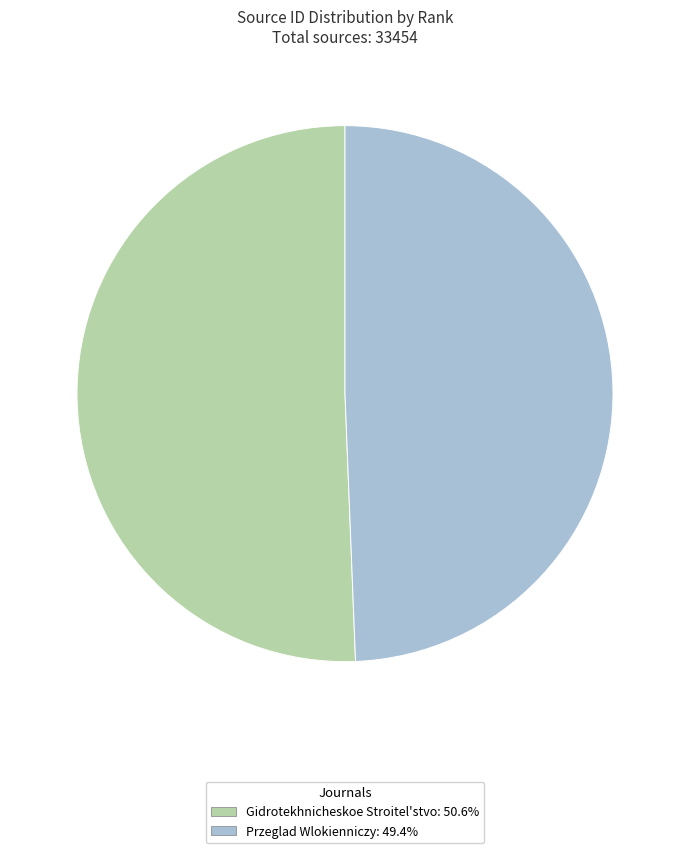

Is the sum of Gidrotekhnicheskoe Stroitel'stvo: 50.6% and Przeglad Wlokienniczy: 49.4% greater than half?

Yes